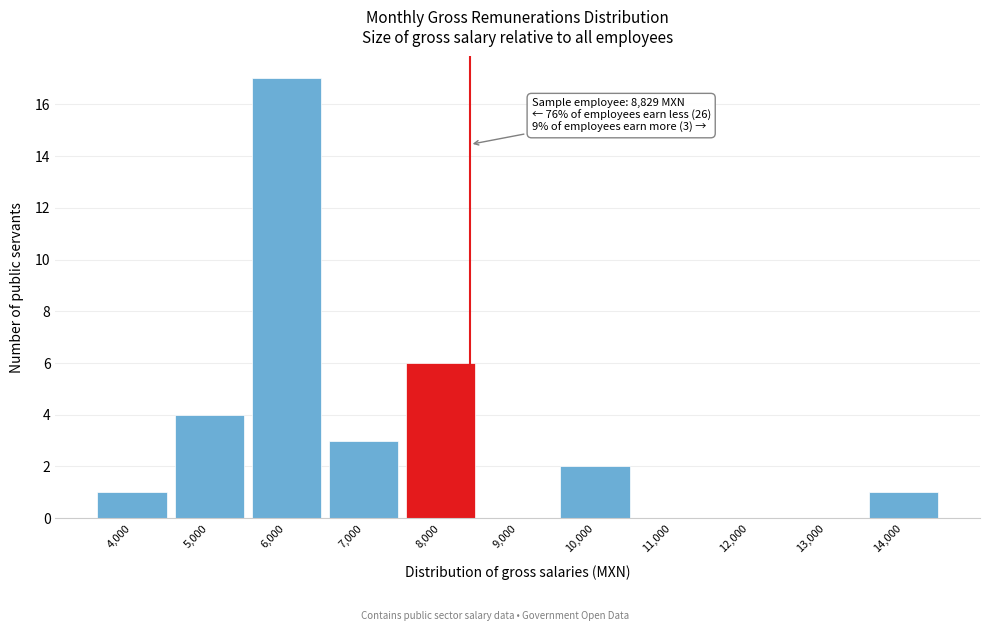

Reading left to right, extract all data points from this chart.

4,000=1	5,000=4	6,000=17	7,000=3	8,000=6	9,000=0	10,000=2	11,000=0	12,000=0	13,000=0	14,000=1